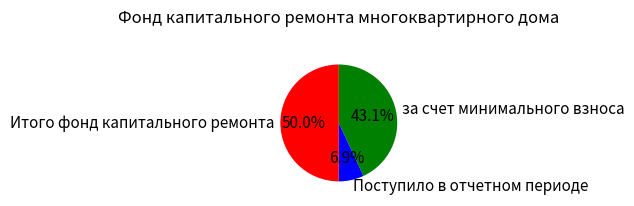

Is it true that за счет минимального взноса is 52% of the pie?

False